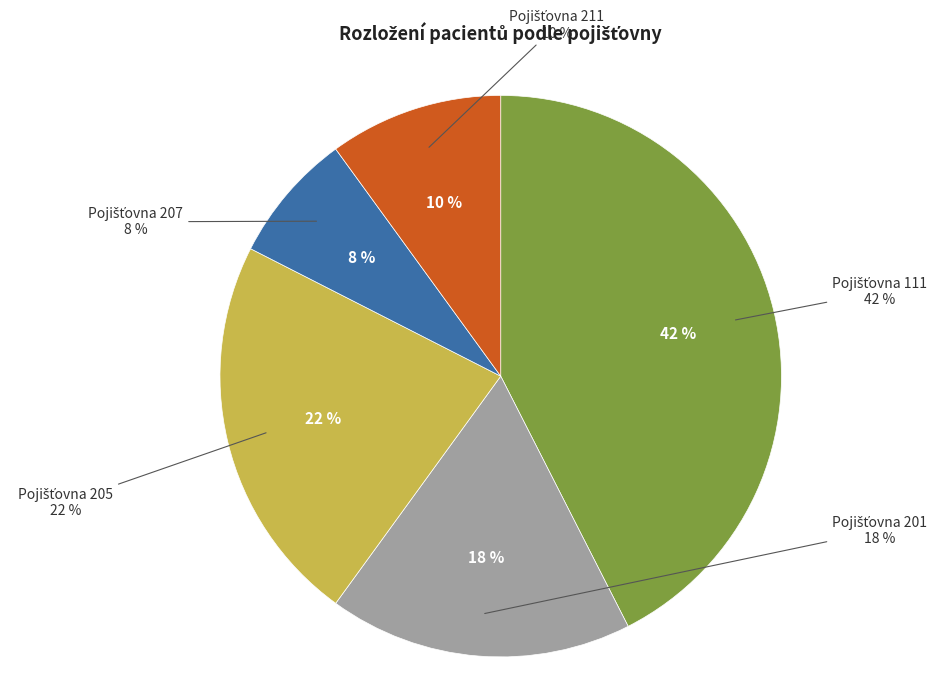

To the nearest percent, what percentage of the pie is 205?

22%